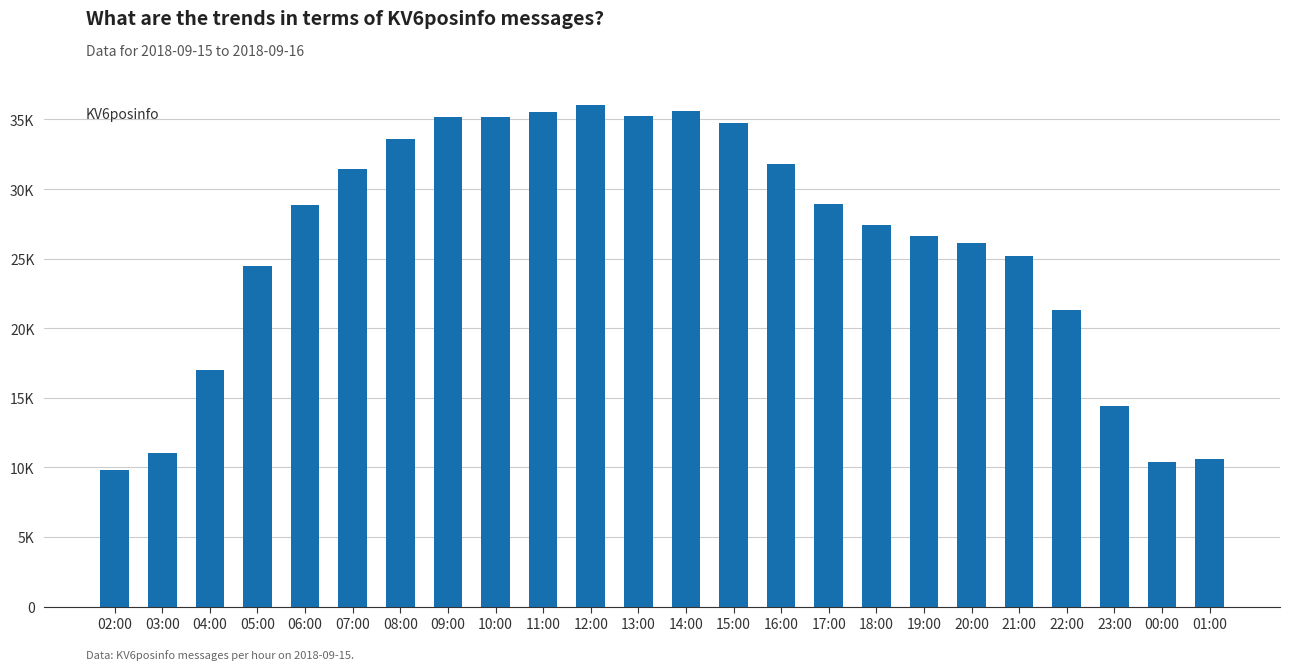

Reading left to right, what are all the values shown in this chart?

02:00=9795	03:00=11012	04:00=16976	05:00=24478	06:00=28837	07:00=31421	08:00=33567	09:00=35183	10:00=35212	11:00=35503	12:00=36036	13:00=35223	14:00=35606	15:00=34736	16:00=31774	17:00=28926	18:00=27390	19:00=26651	20:00=26092	21:00=25160	22:00=21287	23:00=14395	00:00=10364	01:00=10612